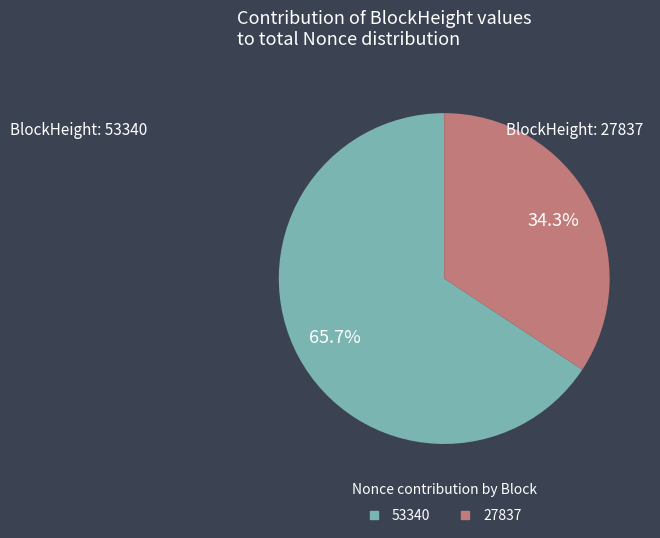

What is the largest slice in the pie chart?

53340